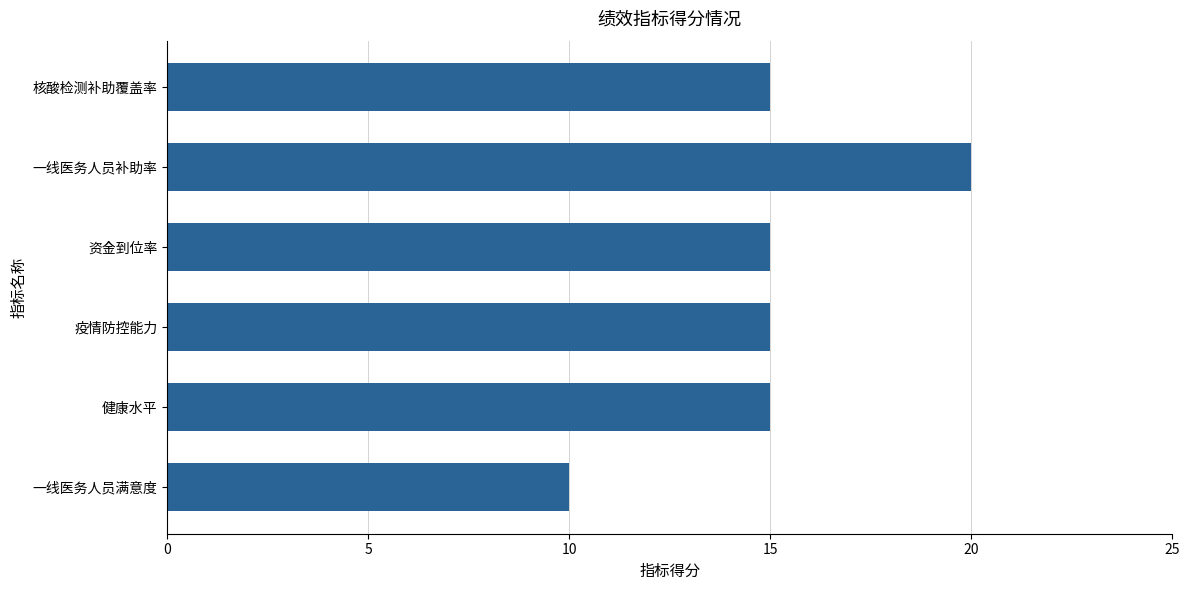

Approximately how many times larger is the value at 资金到位率 compared to 一线医务人员满意度?

1.5